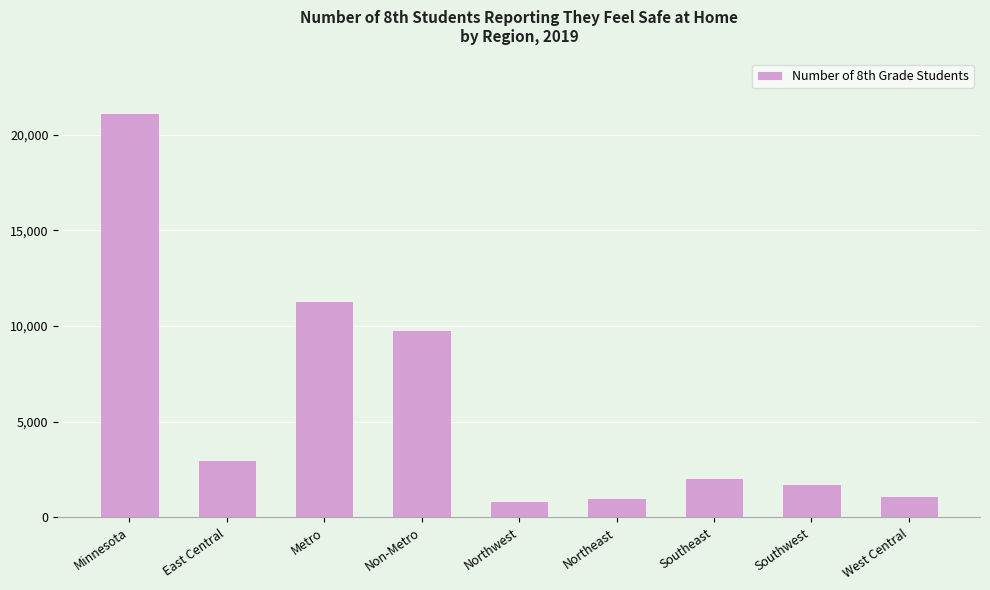

What is the label of the 5th bar from the right?

Northwest